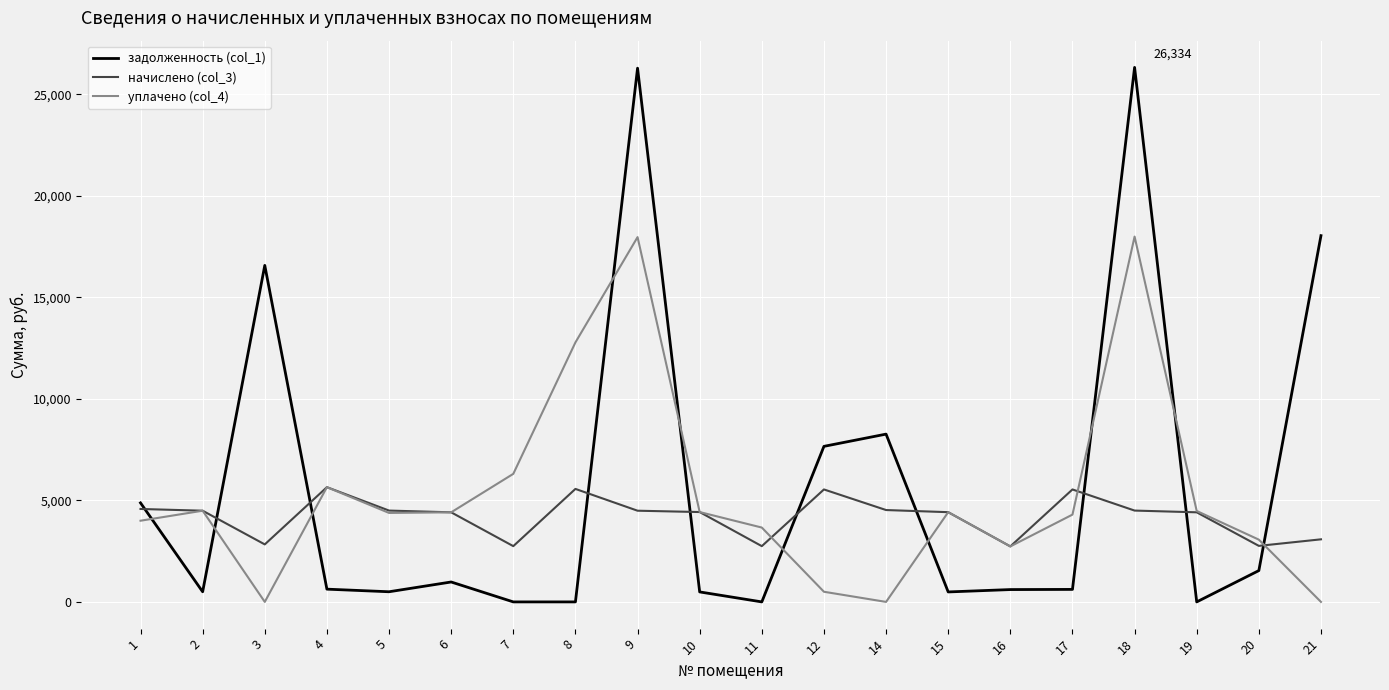

The value of задолженность (col_1) at 16 is 607.9. True or false?

True